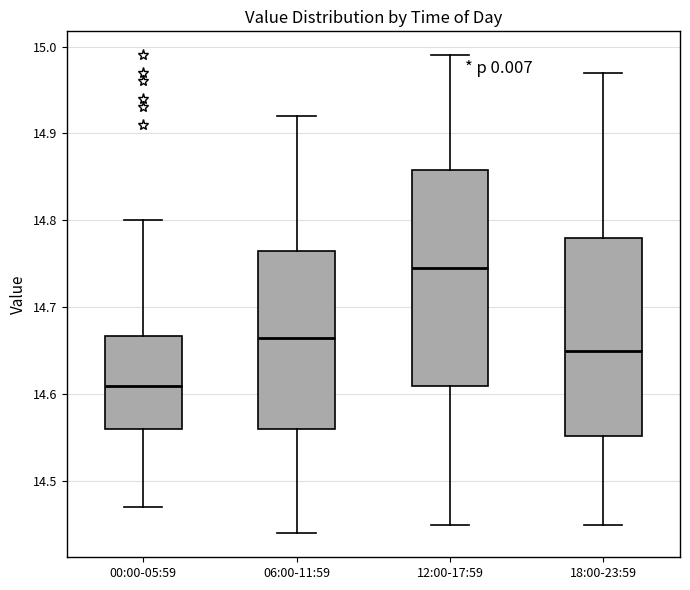

Where does the upper whisker of the box for 06:00-11:59 end on the y-axis? The values are not printed on the chart, so give them approximately, as read against the axis.

14.92